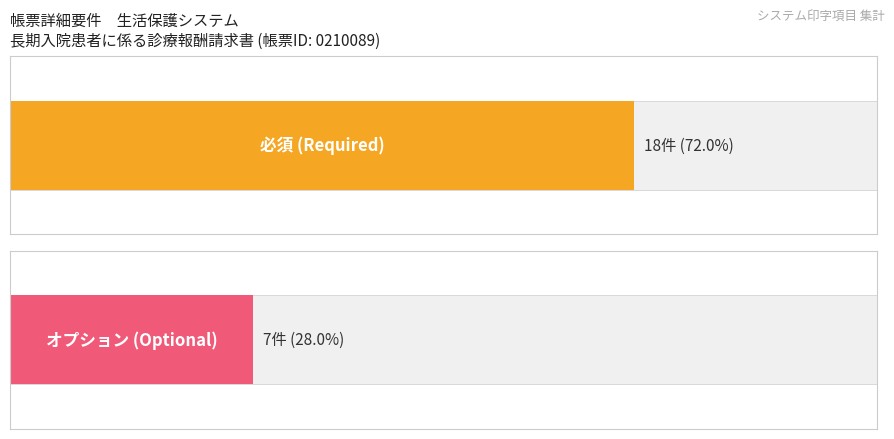

Which has a higher value, 必須 or オプション?

必須